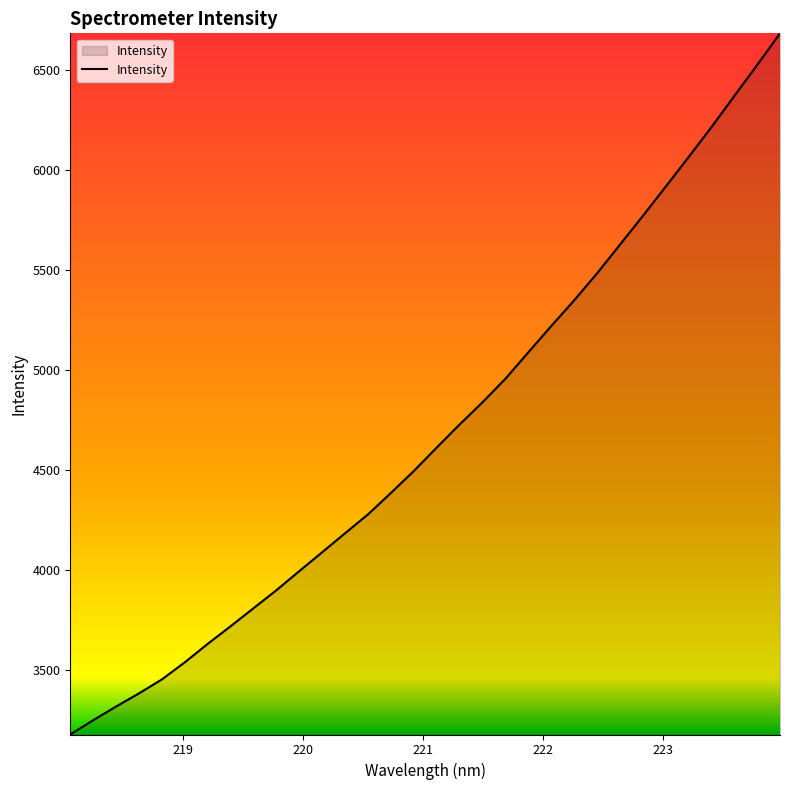

What is the maximum value shown in the chart?

6681.1